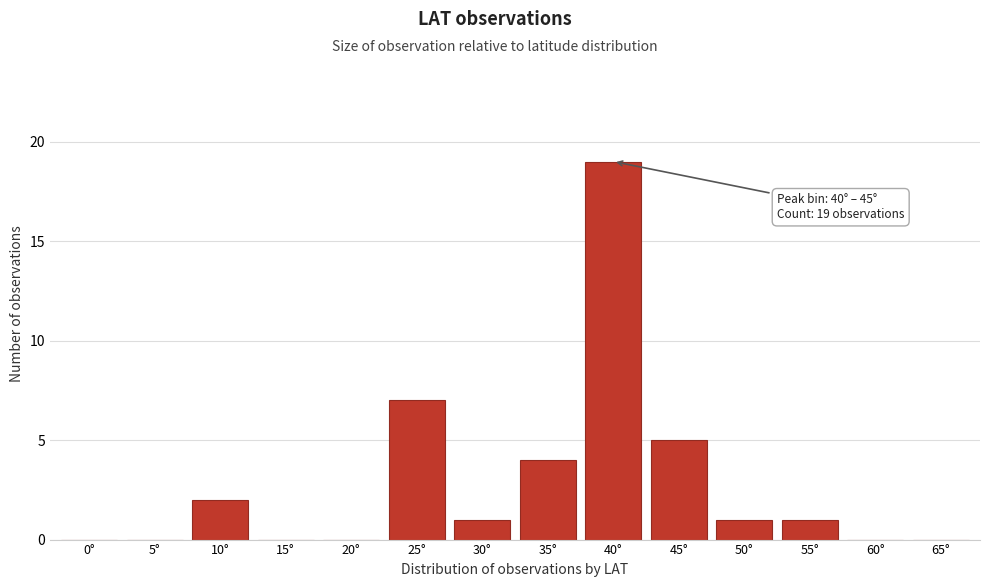

Reading left to right, extract all data points from this chart.

0°=0	5°=0	10°=2	15°=0	20°=0	25°=7	30°=1	35°=4	40°=19	45°=5	50°=1	55°=1	60°=0	65°=0